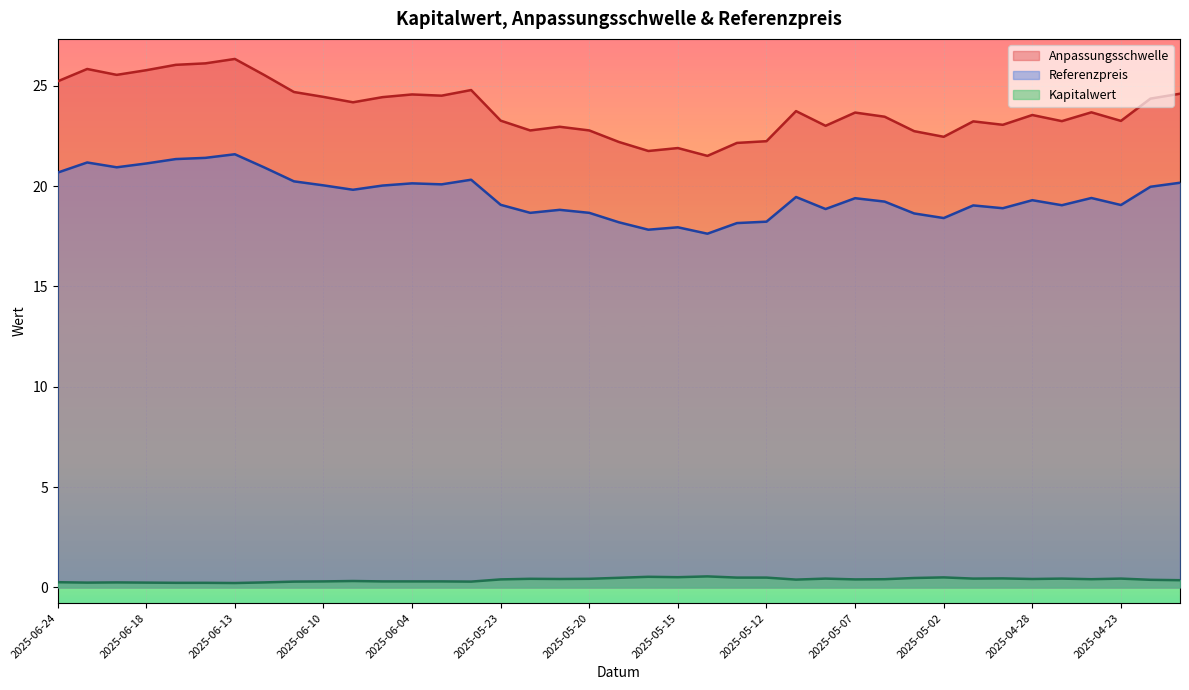

What is the total value across all series at 2025-06-02?

45.4